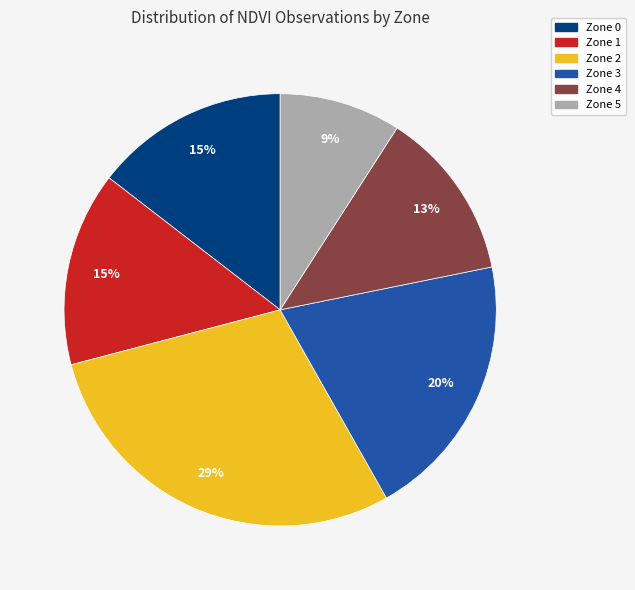

Is Zone 1 the majority of the pie?

No